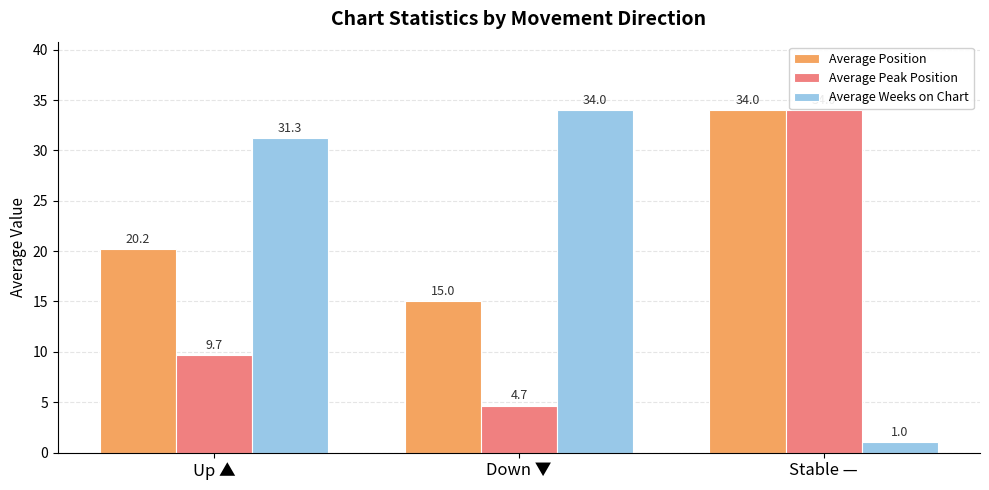

Where does the Average Position series first go above 20?

Up ▲